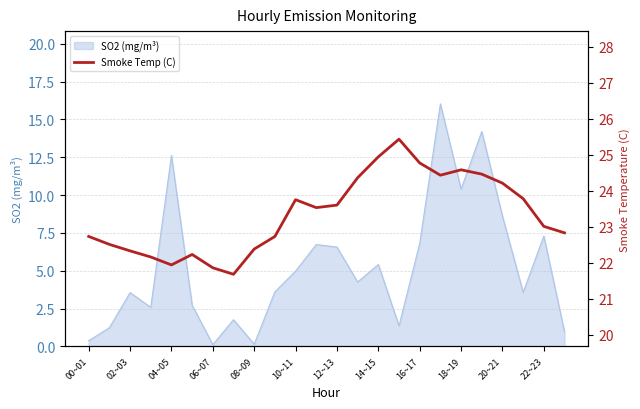

What is the highest value of the SO2 (mg/m³) series?

16.0